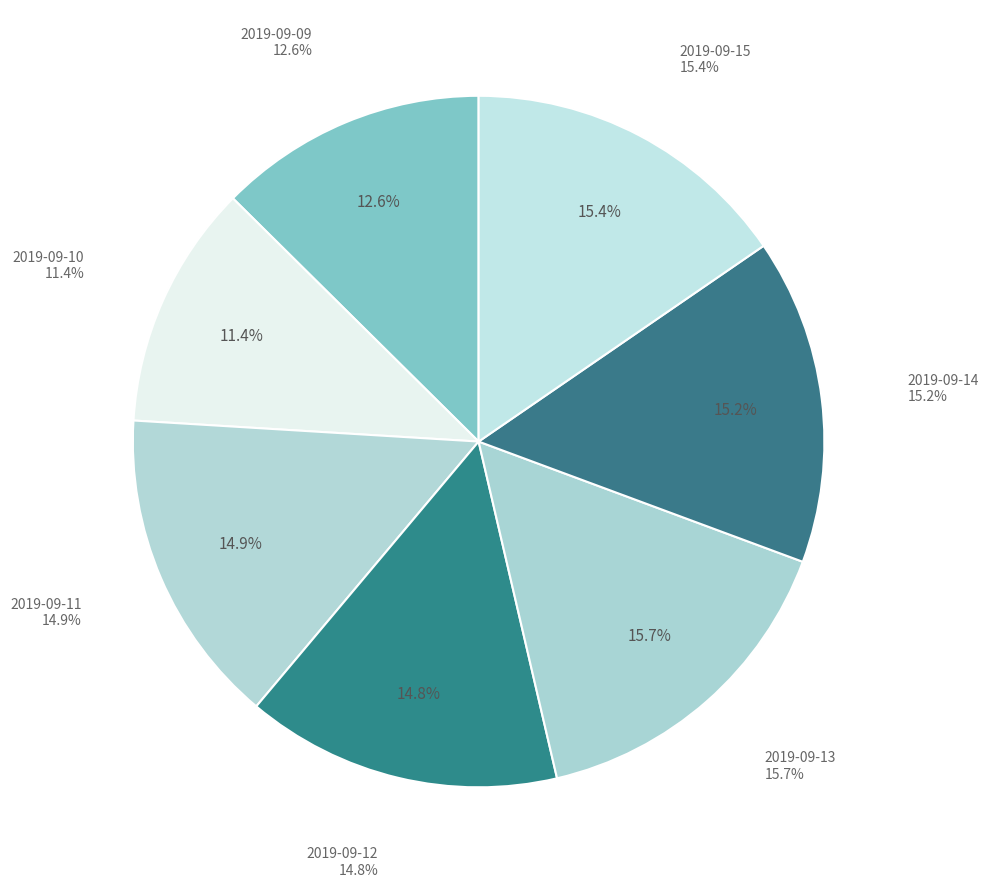

The 2019-09-09 slice represents 13% of the pie. True or false?

True